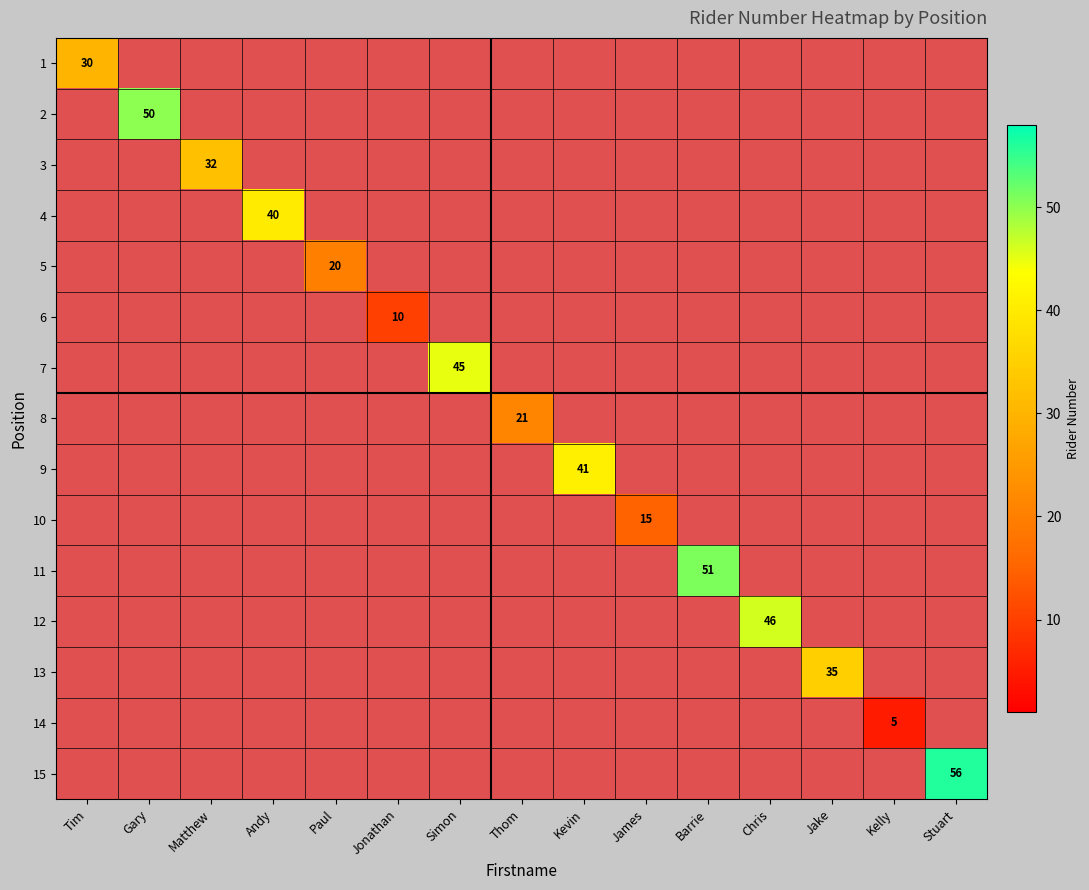

What is the maximum value for 2?

50